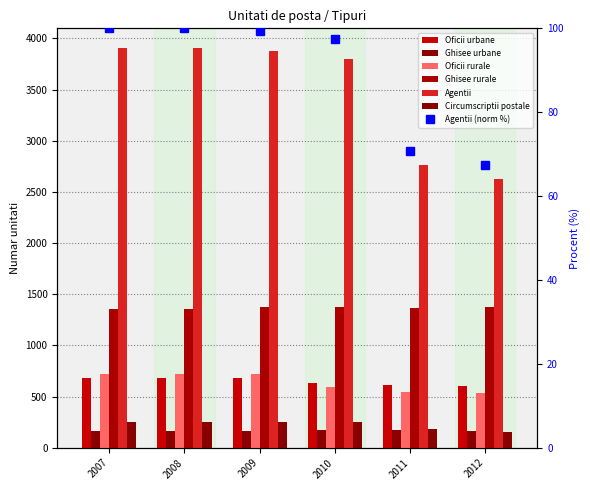

At which category is the sum across all series the highest?

2007